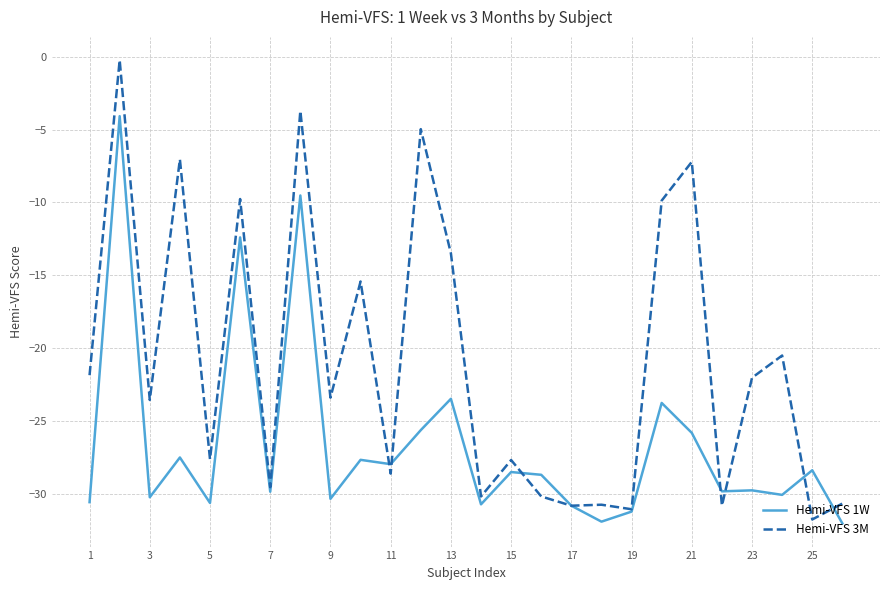

Which series has the largest total across all categories?

Hemi-VFS 3M